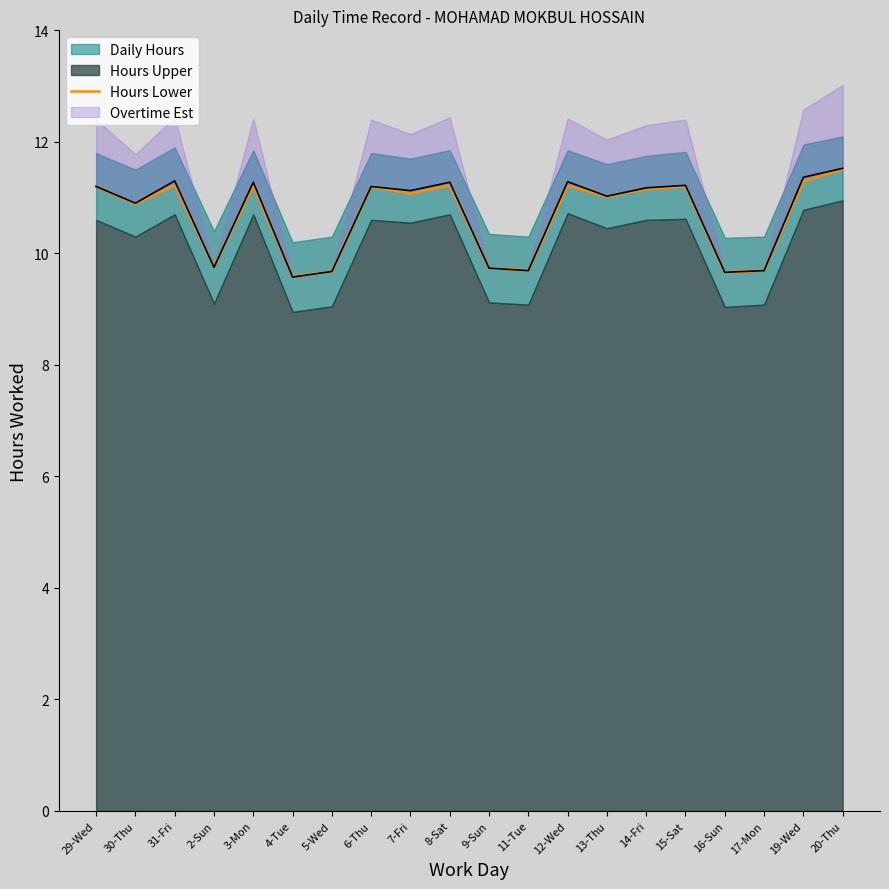

What is the sum of all values?

213.2